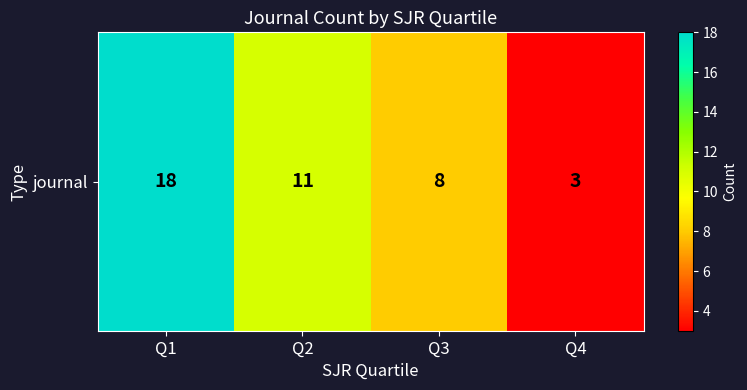

The chart shows a value of 8 at Q3. True or false?

True